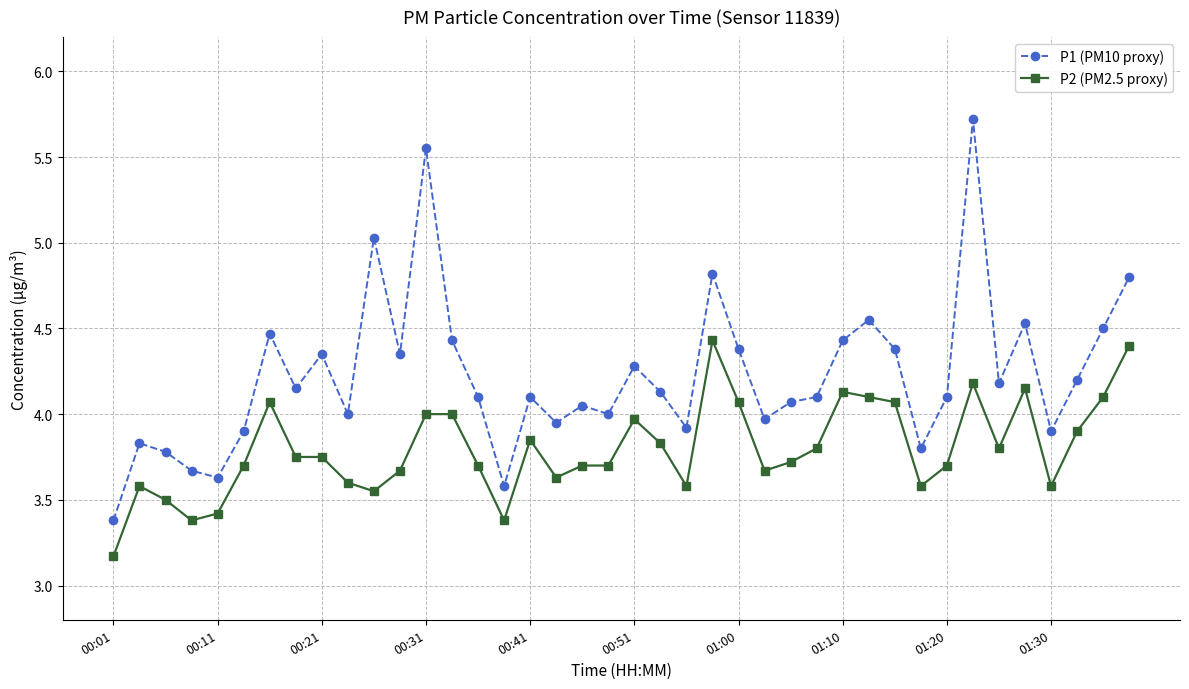

What is the minimum value for P2 (PM2.5 proxy)?

3.2